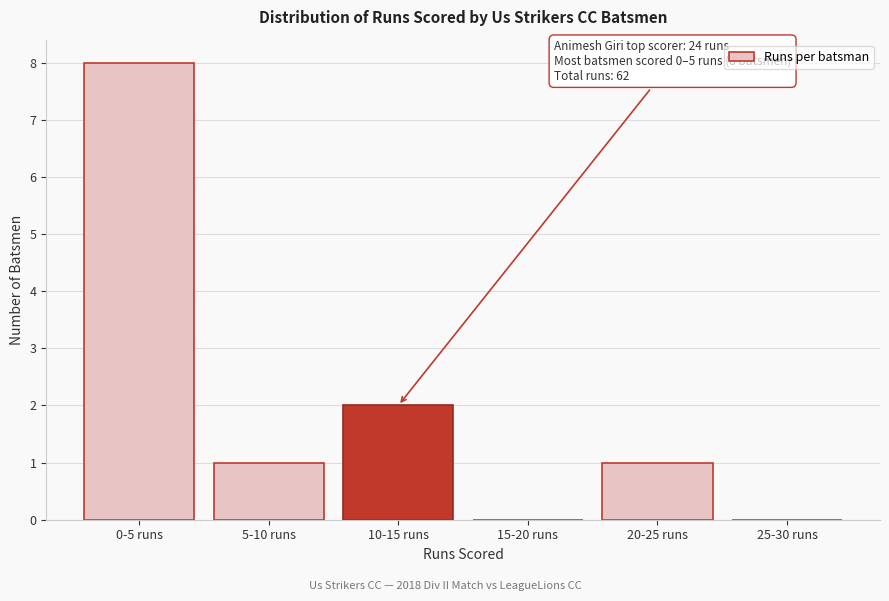

Reading left to right, transcribe all the data shown in this chart.

0-5 runs=8	5-10 runs=1	10-15 runs=2	15-20 runs=0	20-25 runs=1	25-30 runs=0